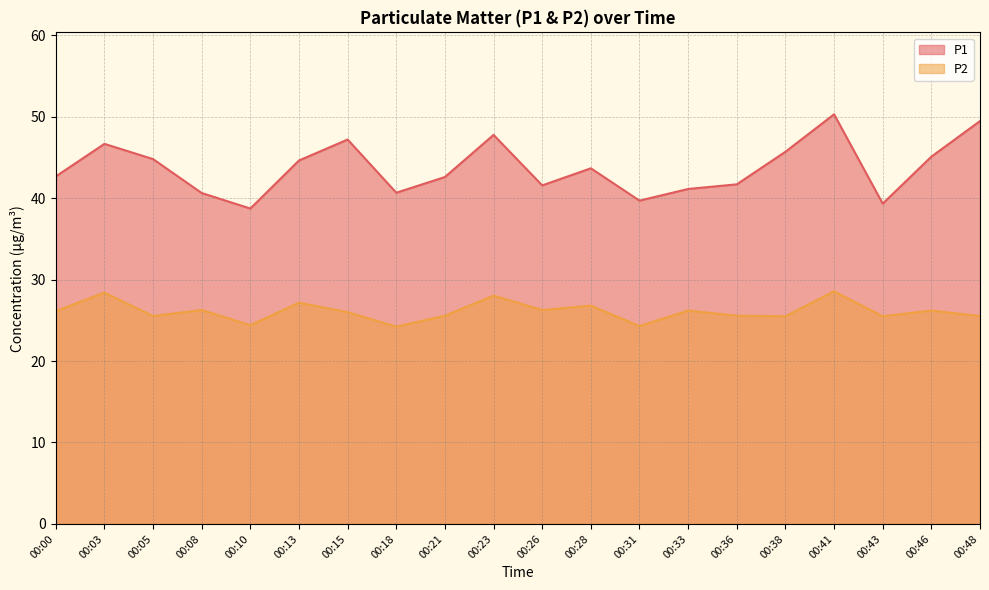

Reading right to left, what are all the values shown in this chart?

P1: 49.5	45.1	39.3	50.3	45.7	41.7	41.1	39.7	43.7	41.6	47.8	42.6	40.7	47.2	44.6	38.7	40.6	44.8	46.7	42.7
P2: 25.5	26.2	25.5	28.6	25.5	25.6	26.2	24.3	26.8	26.3	28.0	25.6	24.2	26.0	27.2	24.4	26.3	25.5	28.4	26.1